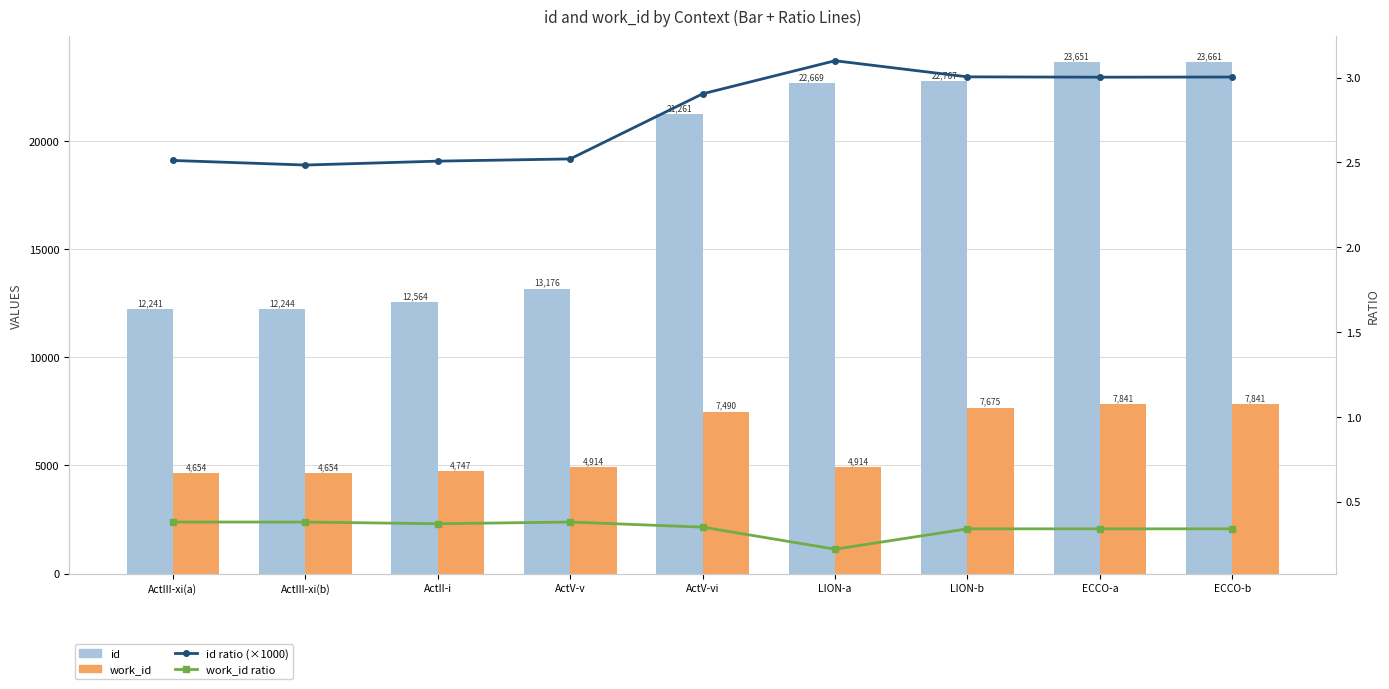

Is it true that work_id equals 7675.0 at LION-b?

True